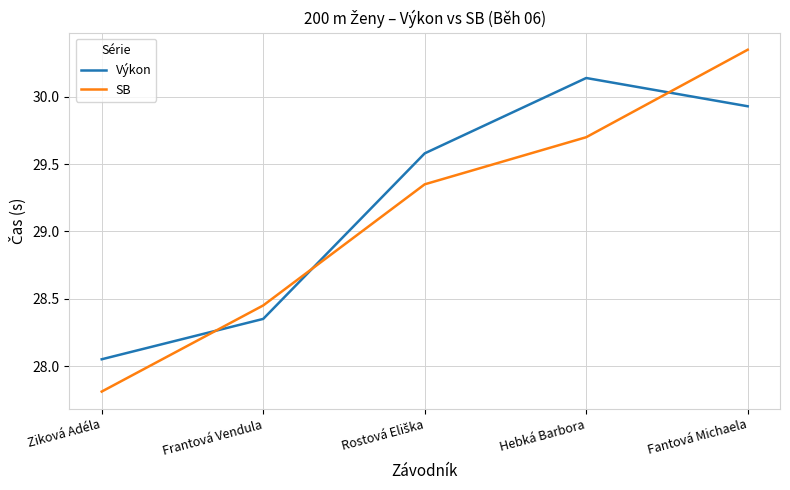

What position from the left is Hebká Barbora?

4